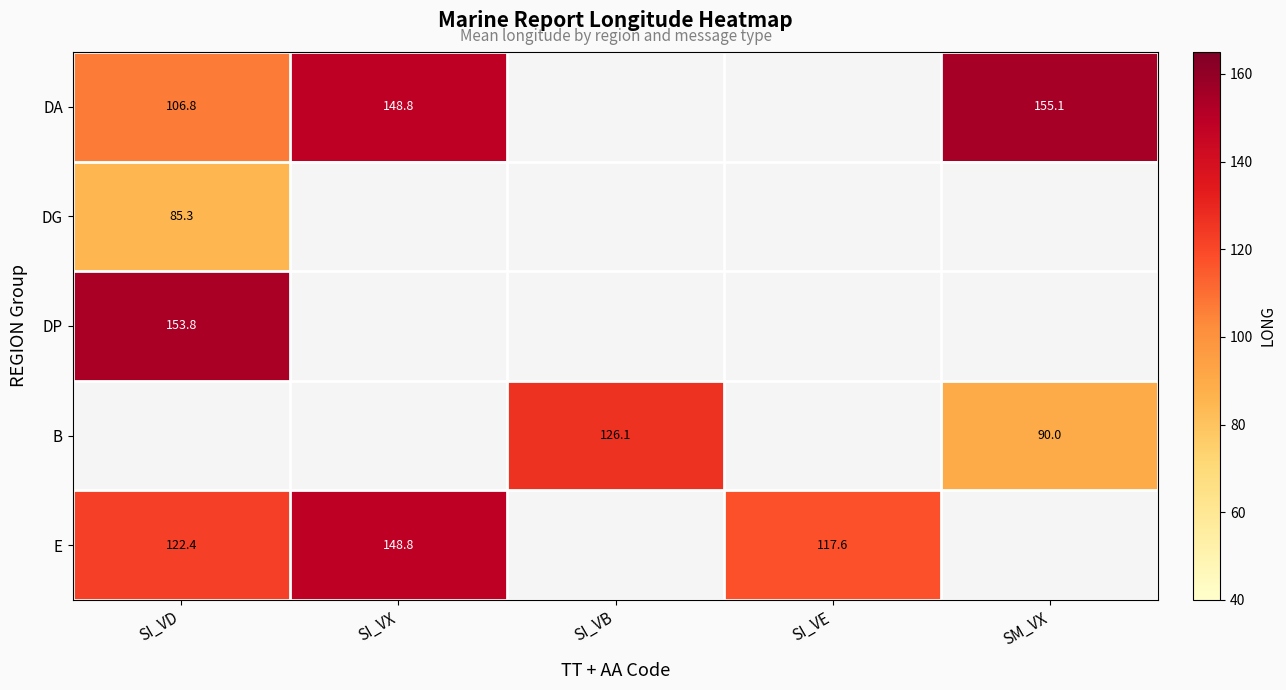

What is the minimum value shown in the chart?

85.3